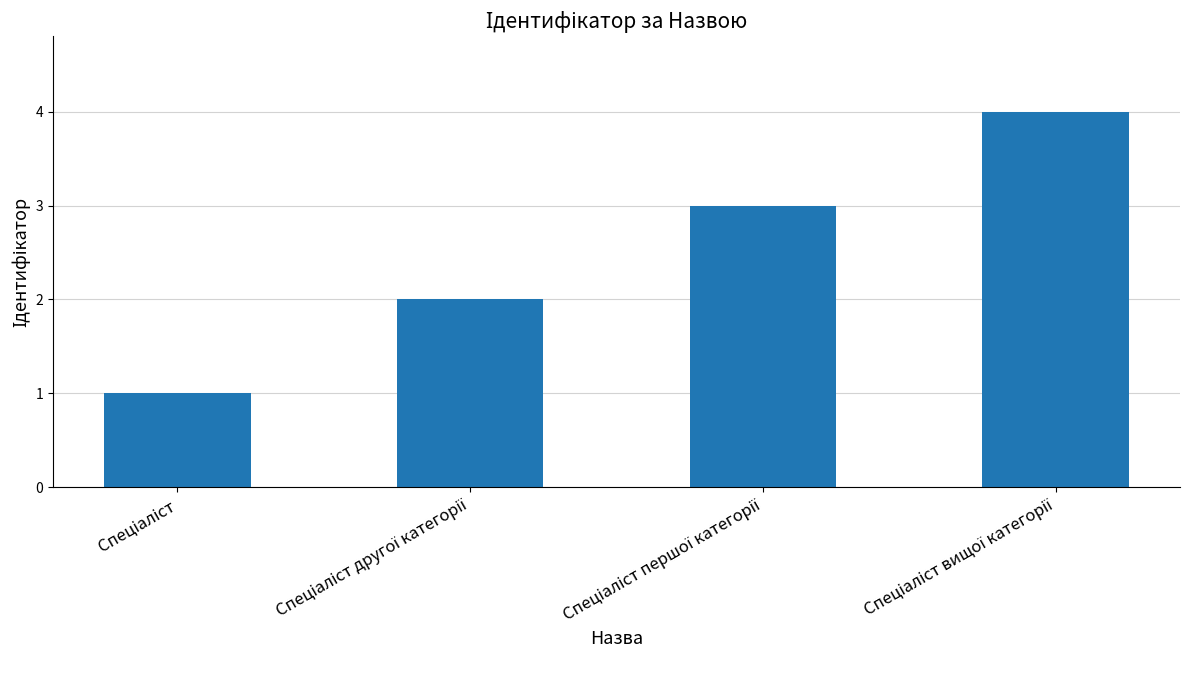

How many data points are less than 3?

2